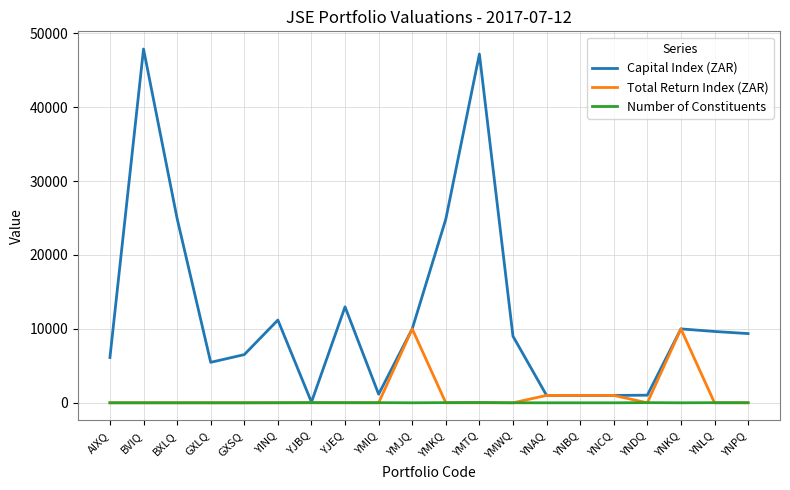

Which series has the largest total across all categories?

Capital Index (ZAR)